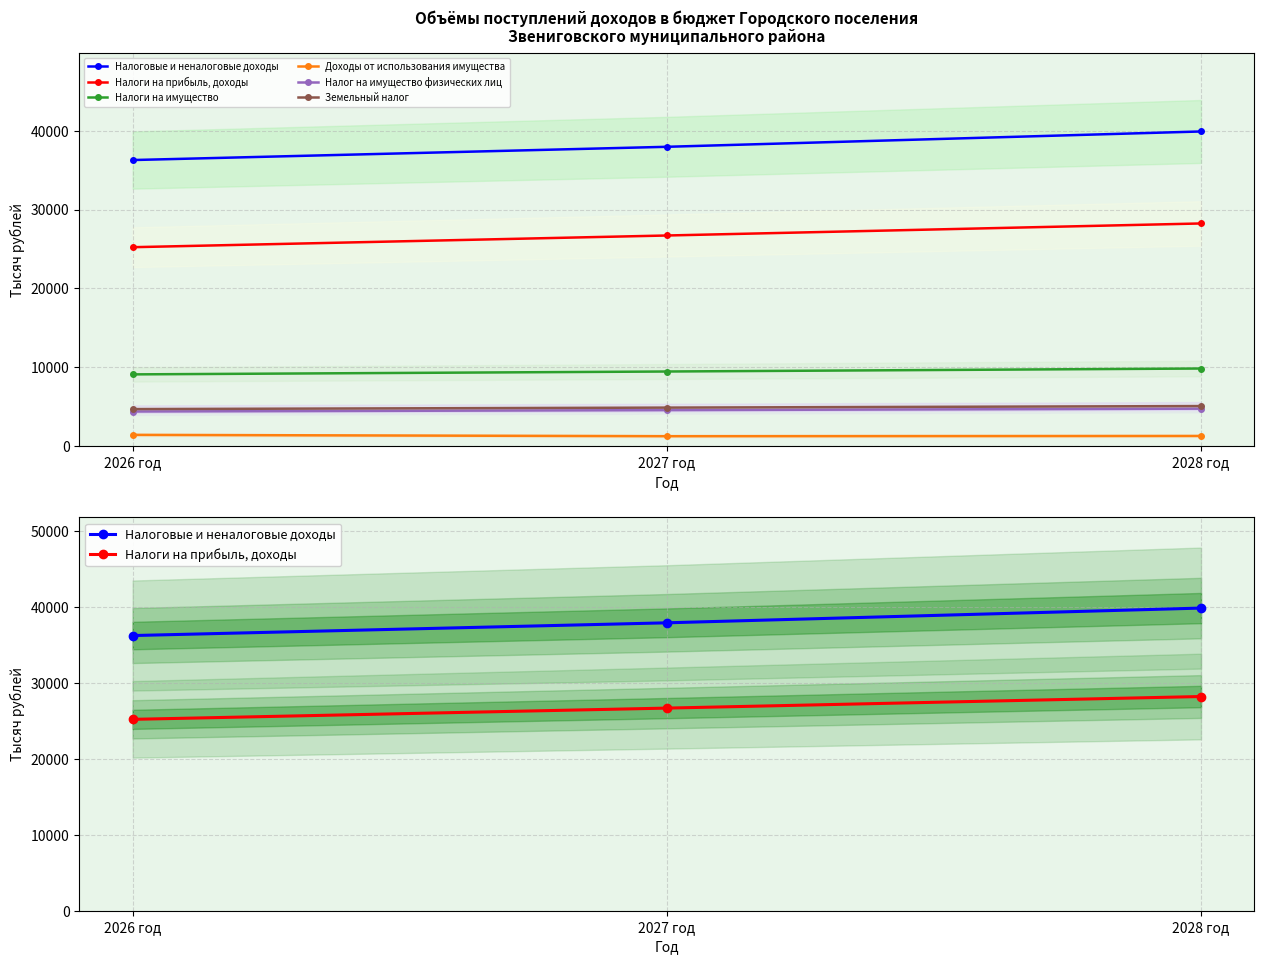

What is the sum of the Земельный налог values at 2027 год and 2028 год?

9984